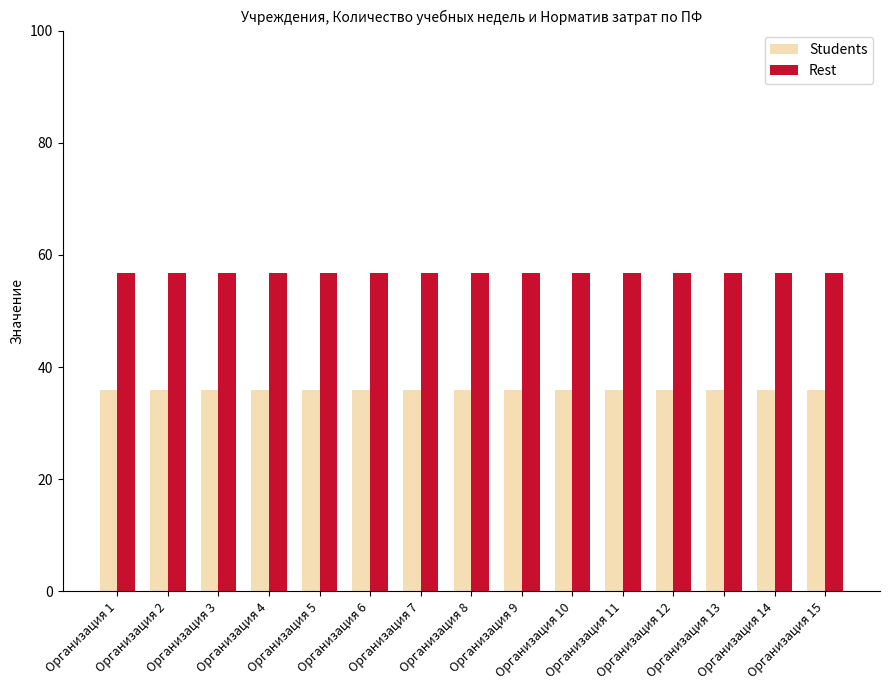

What is the total value across all series at Организация 1?

92.8